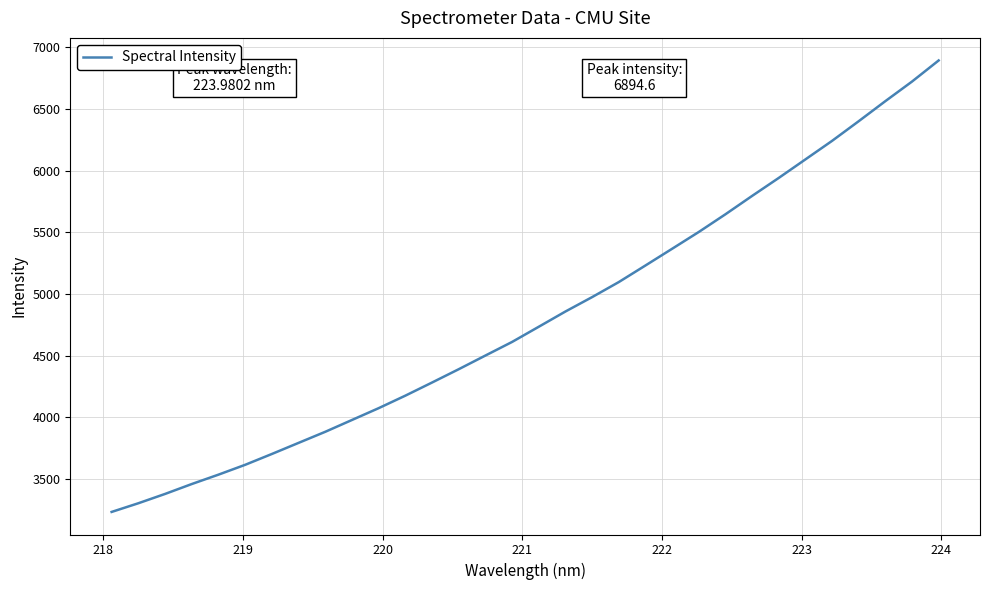

What is the difference between the second highest and second lowest values?

3419.8